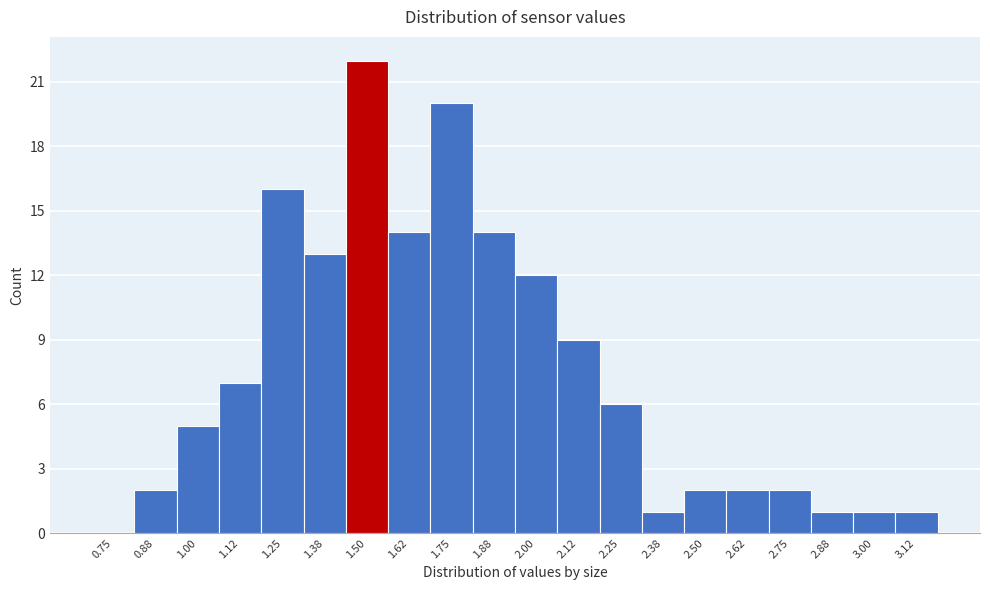

Reading left to right, transcribe all the data shown in this chart.

0.75=0	0.88=2	1.00=5	1.12=7	1.25=16	1.38=13	1.50=22	1.62=14	1.75=20	1.88=14	2.00=12	2.12=9	2.25=6	2.38=1	2.50=2	2.62=2	2.75=2	2.88=1	3.00=1	3.12=1